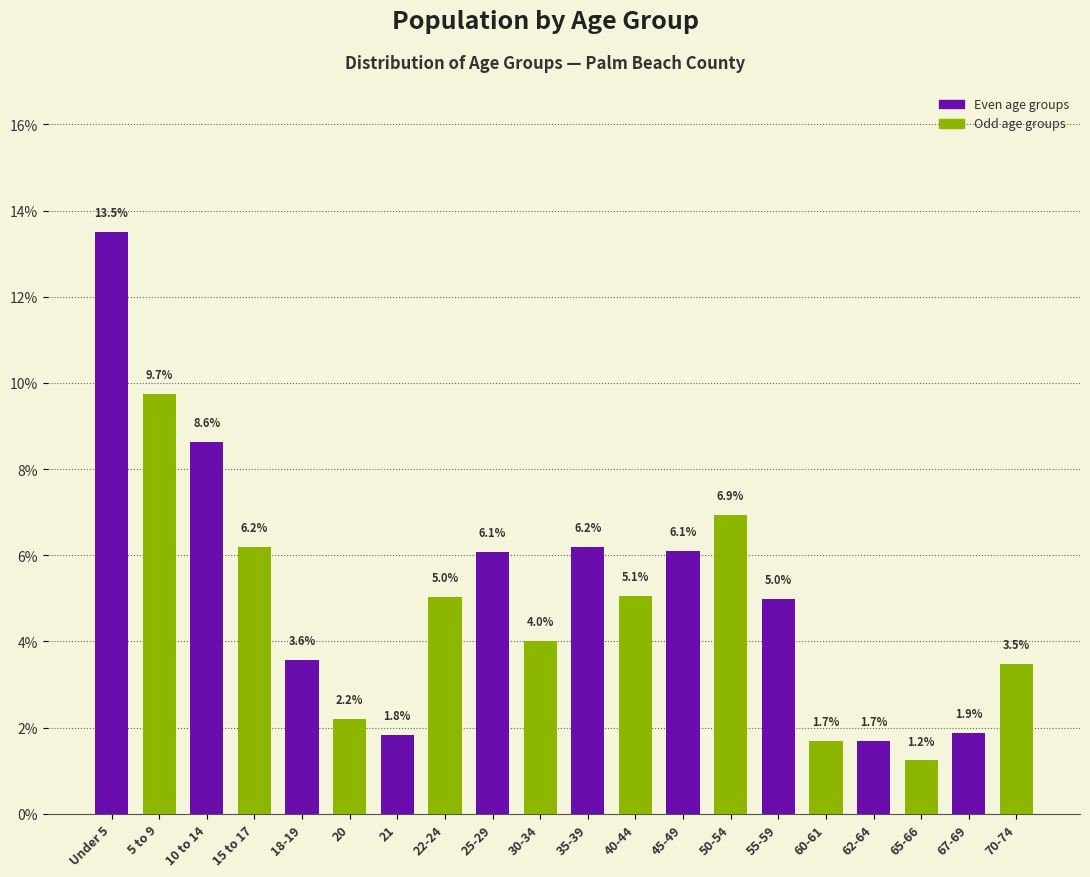

Reading right to left, extract all data points from this chart.

3.5	1.9	1.2	1.7	1.7	5.0	6.9	6.1	5.1	6.2	4.0	6.1	5.0	1.8	2.2	3.6	6.2	8.6	9.7	13.5